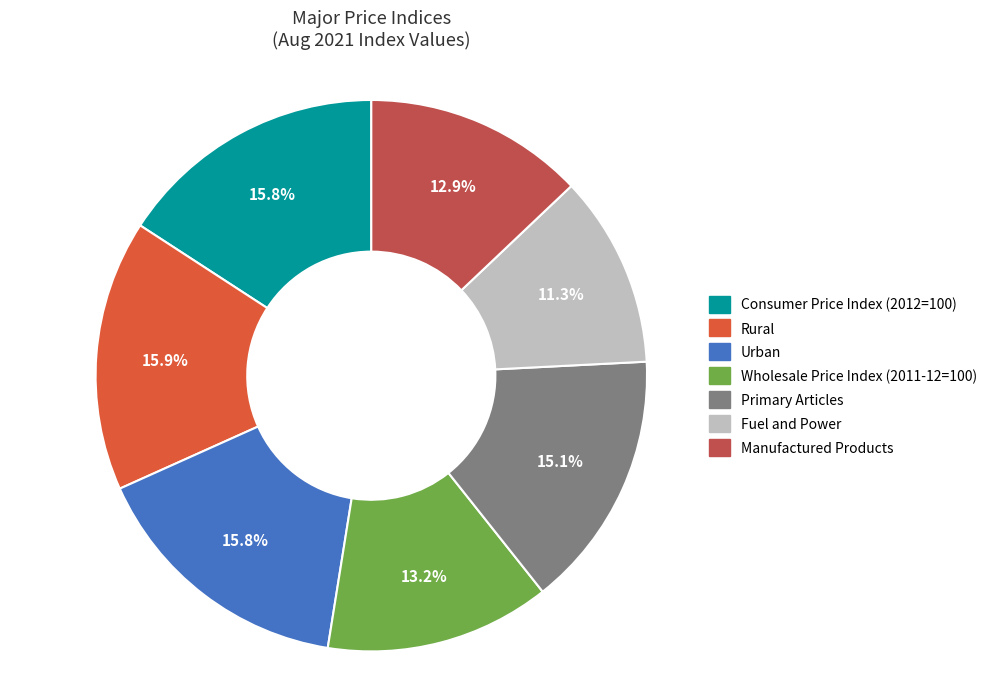

Does Consumer Price Index (2012=100) represent more than half of the total?

No